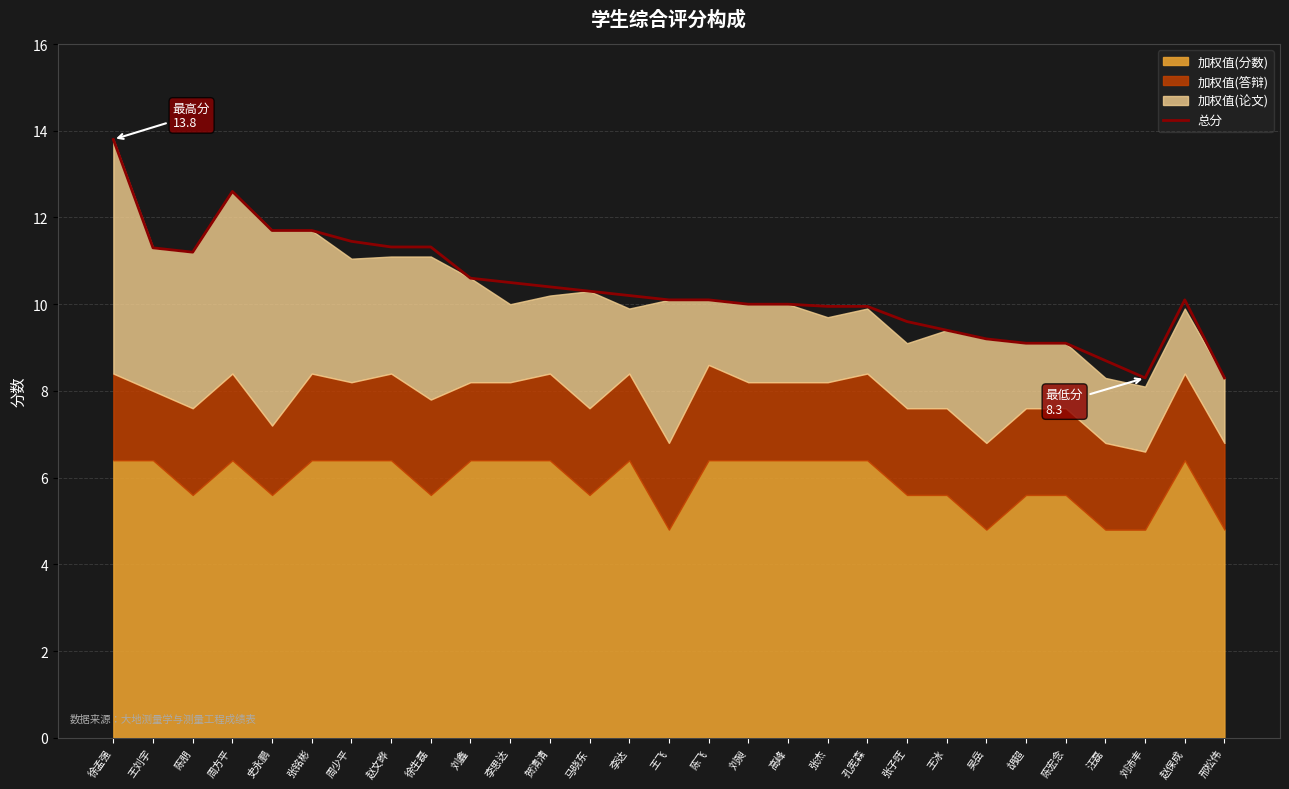

The value of 总分 at 王刘宇 is 17.5. True or false?

False